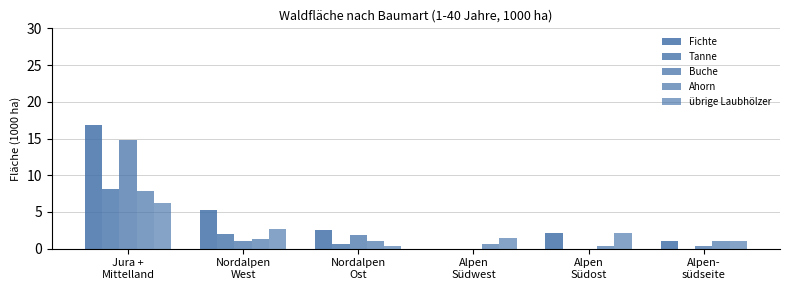

Reading left to right, list all the values displayed in this chart.

Fichte: Jura +
Mittelland=16.9	Nordalpen
West=5.3	Nordalpen
Ost=2.6	Alpen
Südwest=0.0	Alpen
Südost=2.1	Alpen-
südseite=1.0
Tanne: Jura +
Mittelland=8.1	Nordalpen
West=2.0	Nordalpen
Ost=0.7	Alpen
Südwest=0.0	Alpen
Südost=0.0	Alpen-
südseite=0.0
Buche: Jura +
Mittelland=14.8	Nordalpen
West=1.1	Nordalpen
Ost=1.9	Alpen
Südwest=0.0	Alpen
Südost=0.0	Alpen-
südseite=0.4
Ahorn: Jura +
Mittelland=7.9	Nordalpen
West=1.3	Nordalpen
Ost=1.1	Alpen
Südwest=0.7	Alpen
Südost=0.4	Alpen-
südseite=1.0
übrige Laubhölzer: Jura +
Mittelland=6.2	Nordalpen
West=2.7	Nordalpen
Ost=0.4	Alpen
Südwest=1.4	Alpen
Südost=2.1	Alpen-
südseite=1.1